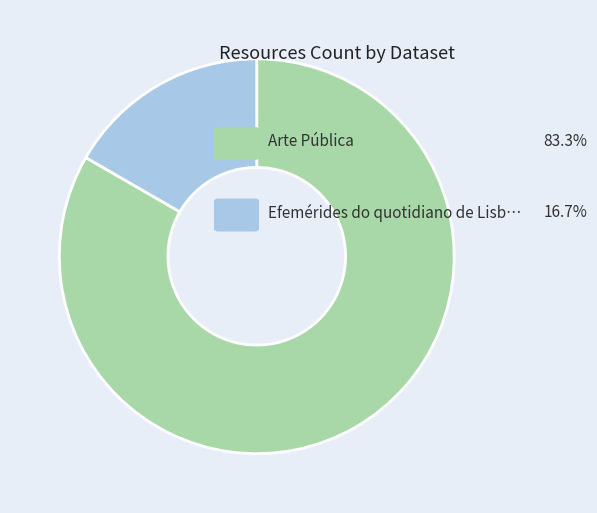

Does any single category account for the majority?

Yes